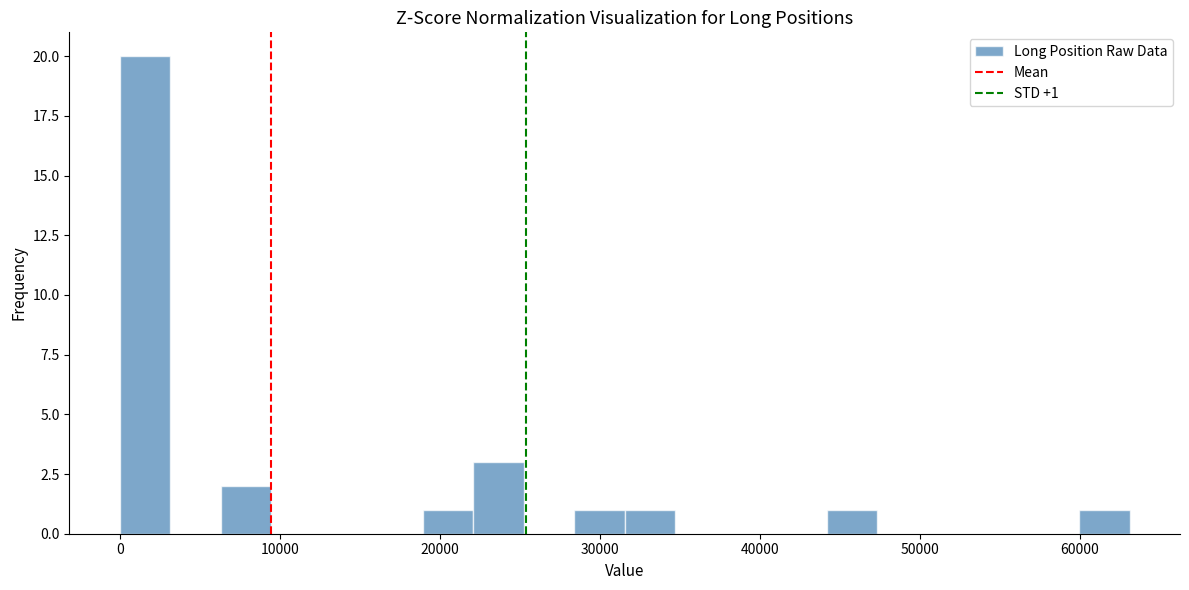

Around what value on the x-axis is the tallest bar? Give the approximate position of its centre, as read against the axis.

2000